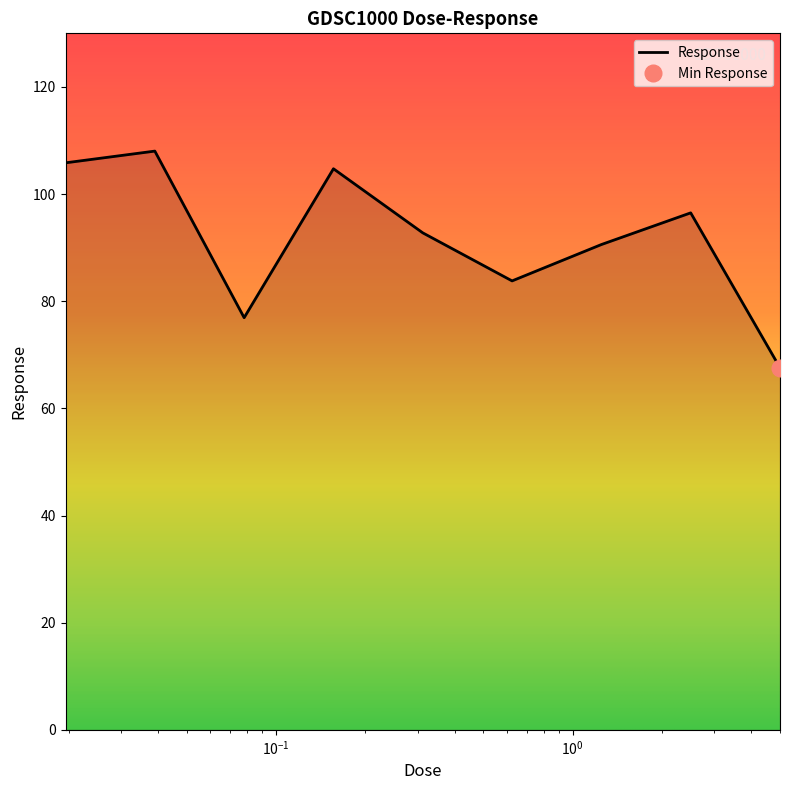

How many data points does each series have?

9